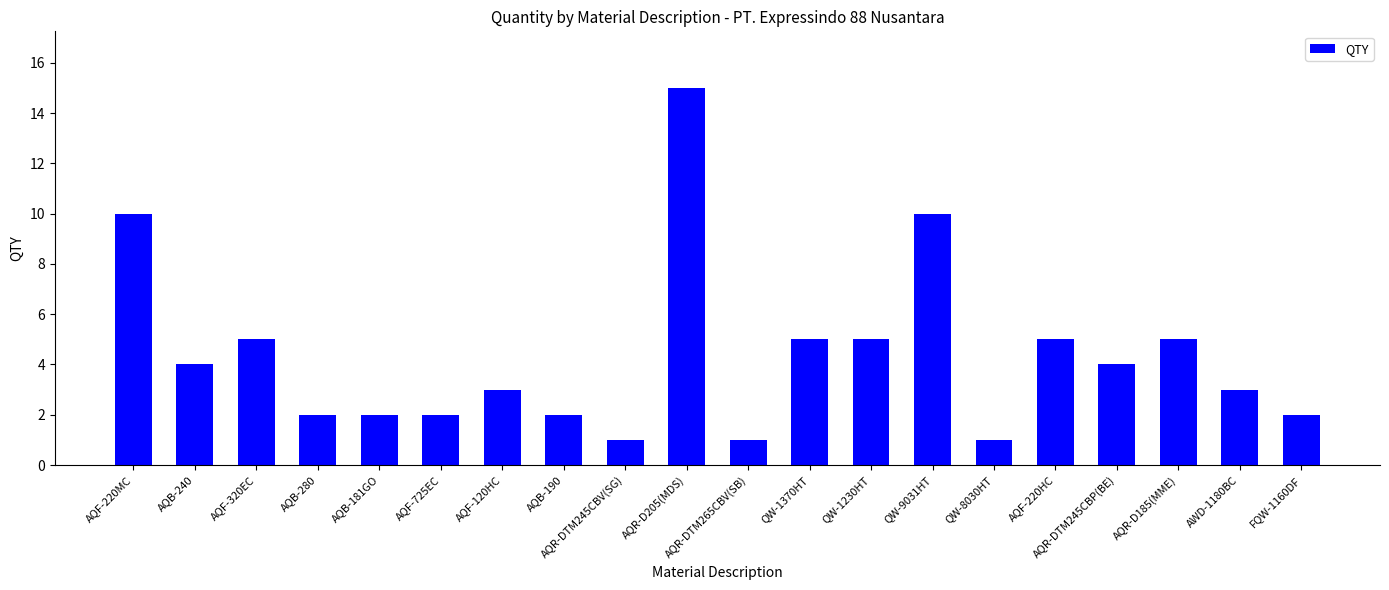

Reading left to right, extract all data points from this chart.

10	4	5	2	2	2	3	2	1	15	1	5	5	10	1	5	4	5	3	2